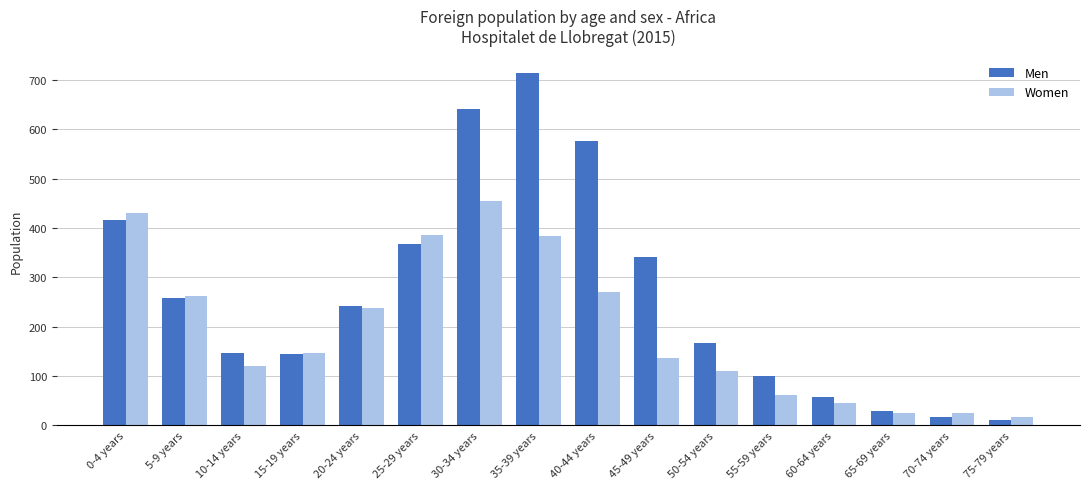

At how many categories does at least one series exceed 604?

2